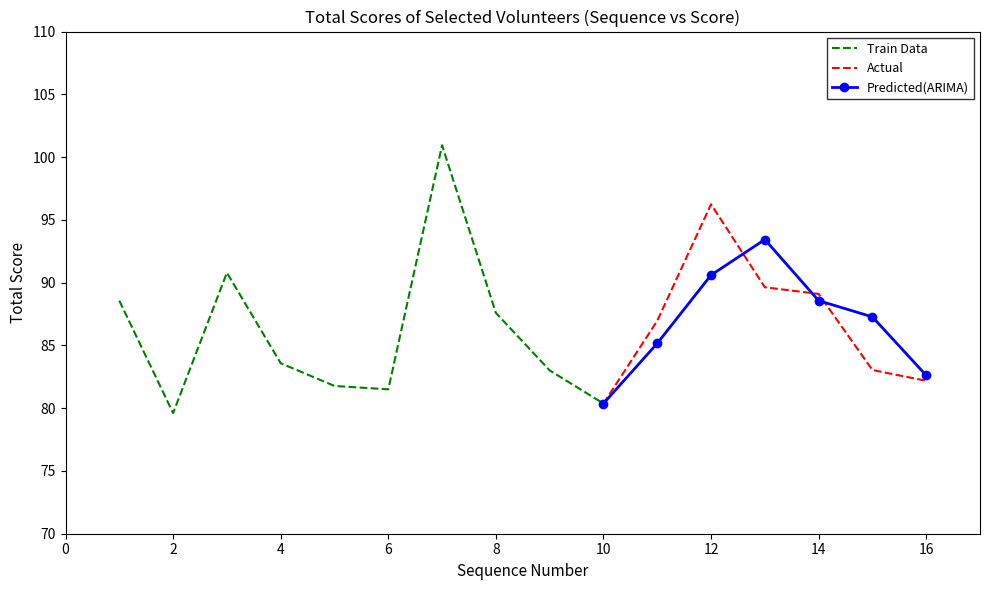

True or false: Train Data and Actual intersect in this chart.

False